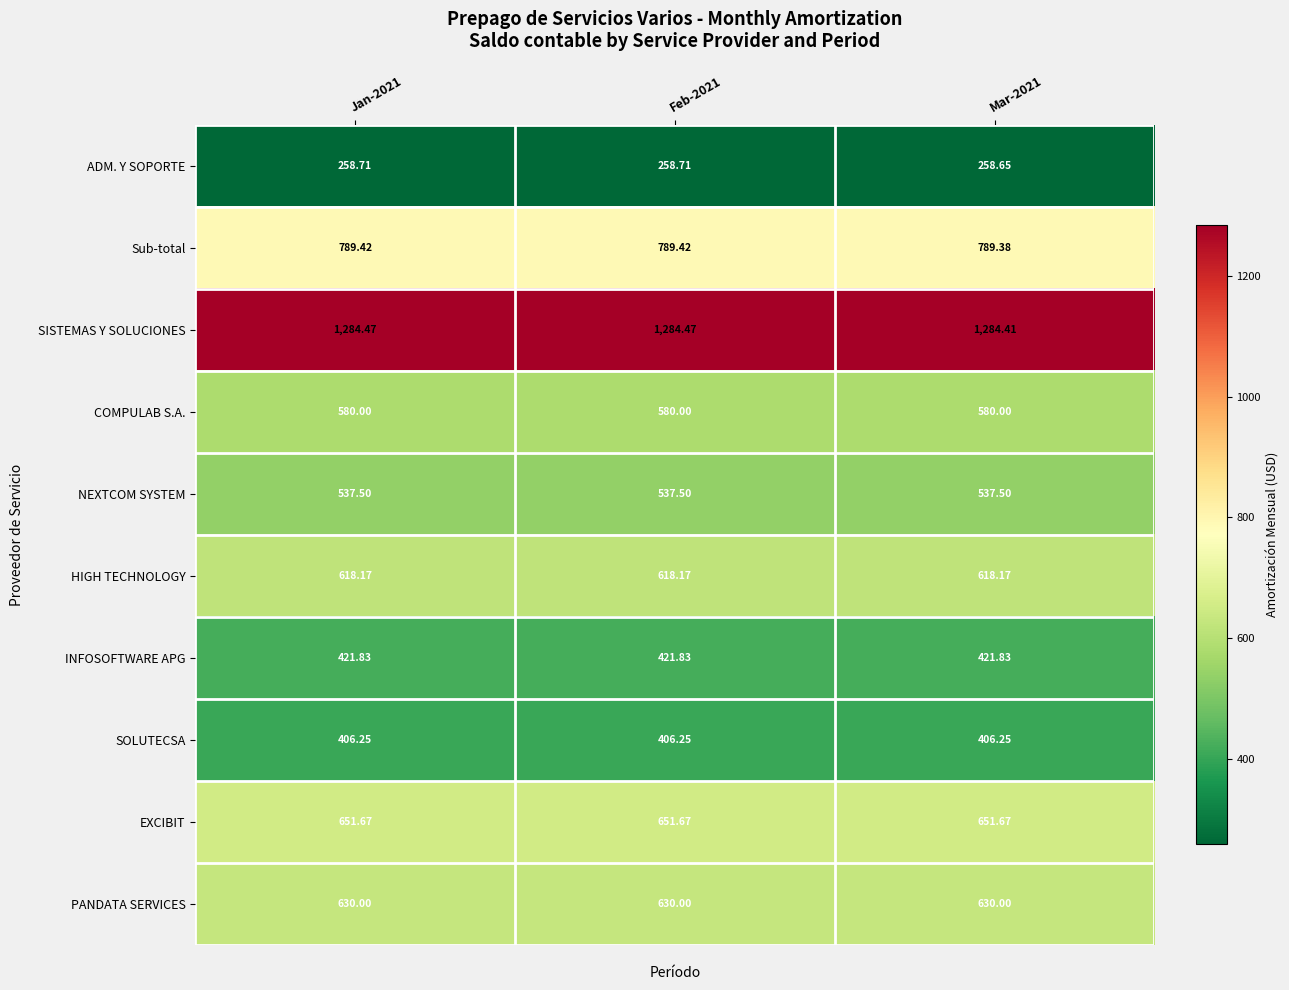

Rank the series at Feb-2021 from lowest to highest value.

ADM. Y SOPORTE, SOLUTECSA, INFOSOFTWARE APG, NEXTCOM SYSTEM, COMPULAB S.A., HIGH TECHNOLOGY, PANDATA SERVICES, EXCIBIT, Sub-total, SISTEMAS Y SOLUCIONES